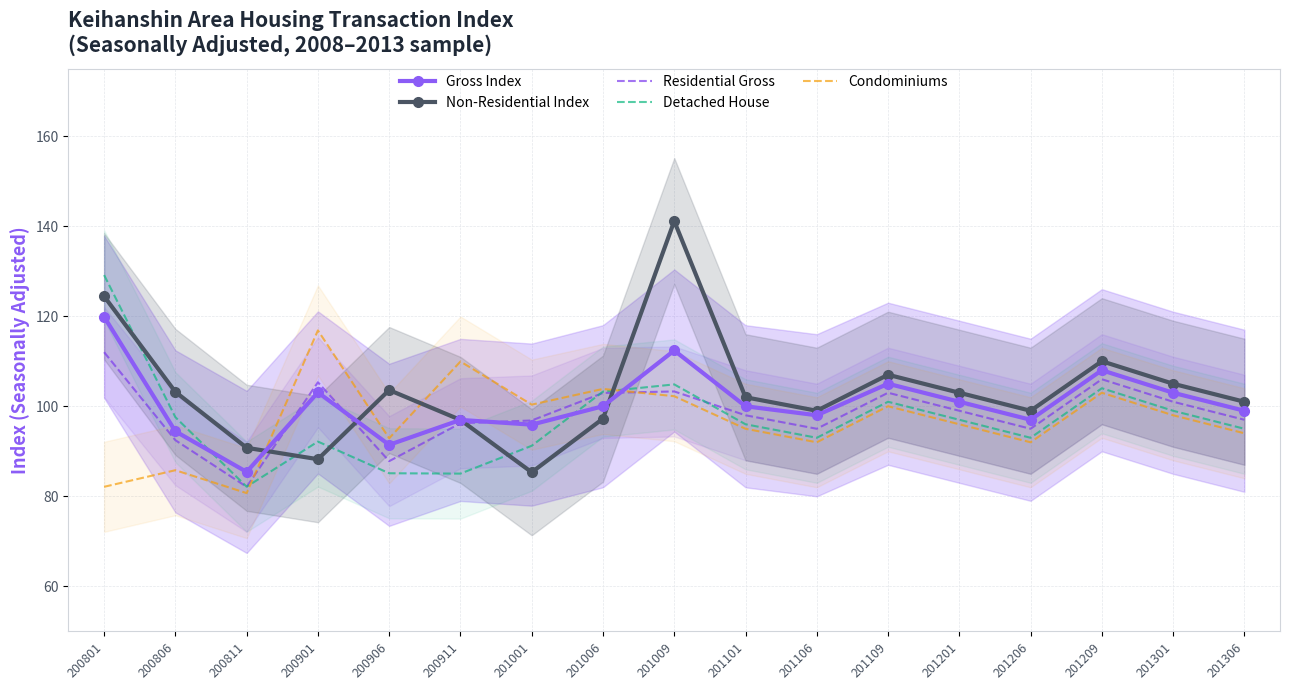

What is the spread (max minus min) of values at 201109?

7.0